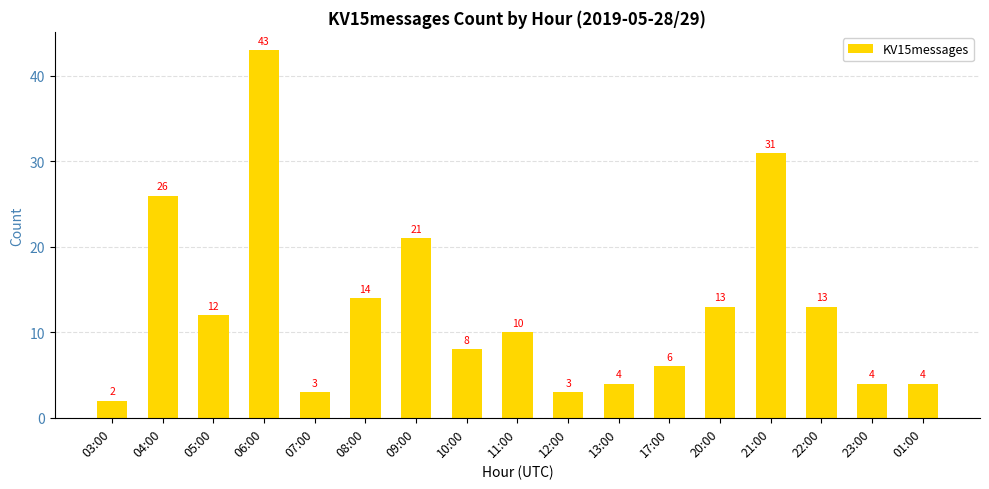

What is the maximum value shown in the chart?

43